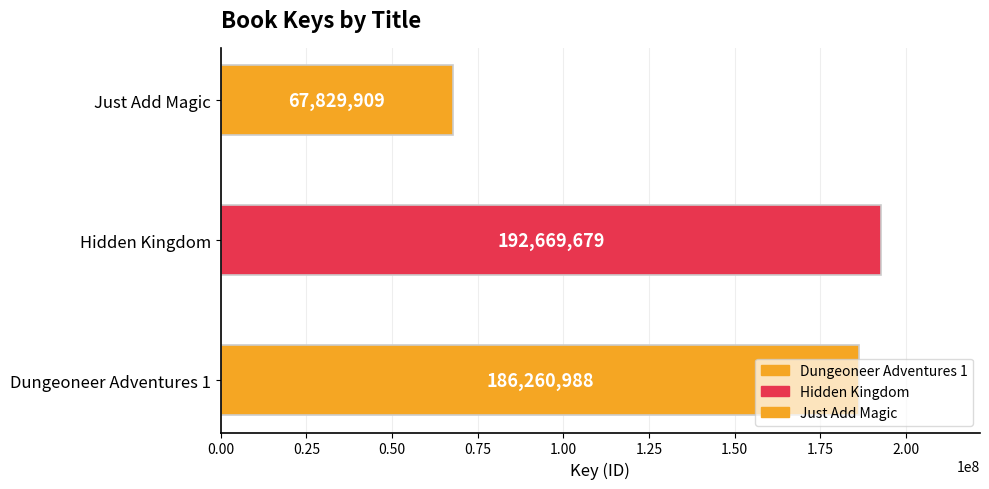

What is the maximum value shown in the chart?

192669679